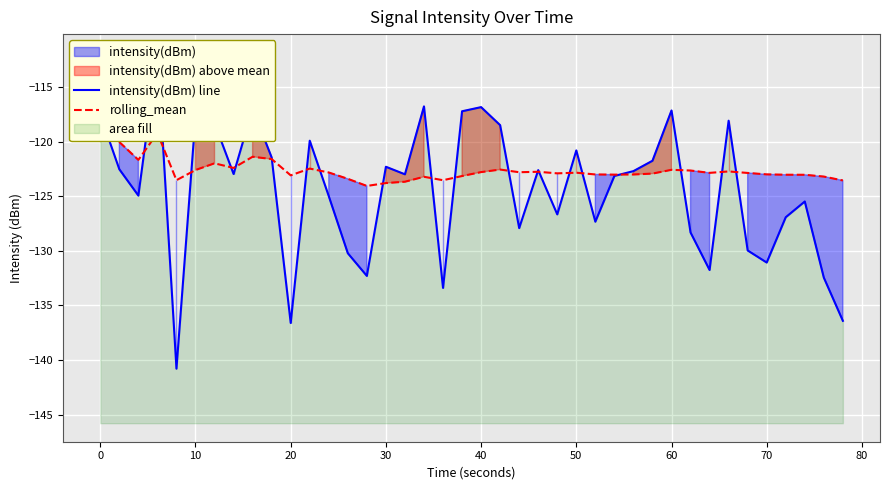

The value of rolling_mean at 23 is -82.5. True or false?

False